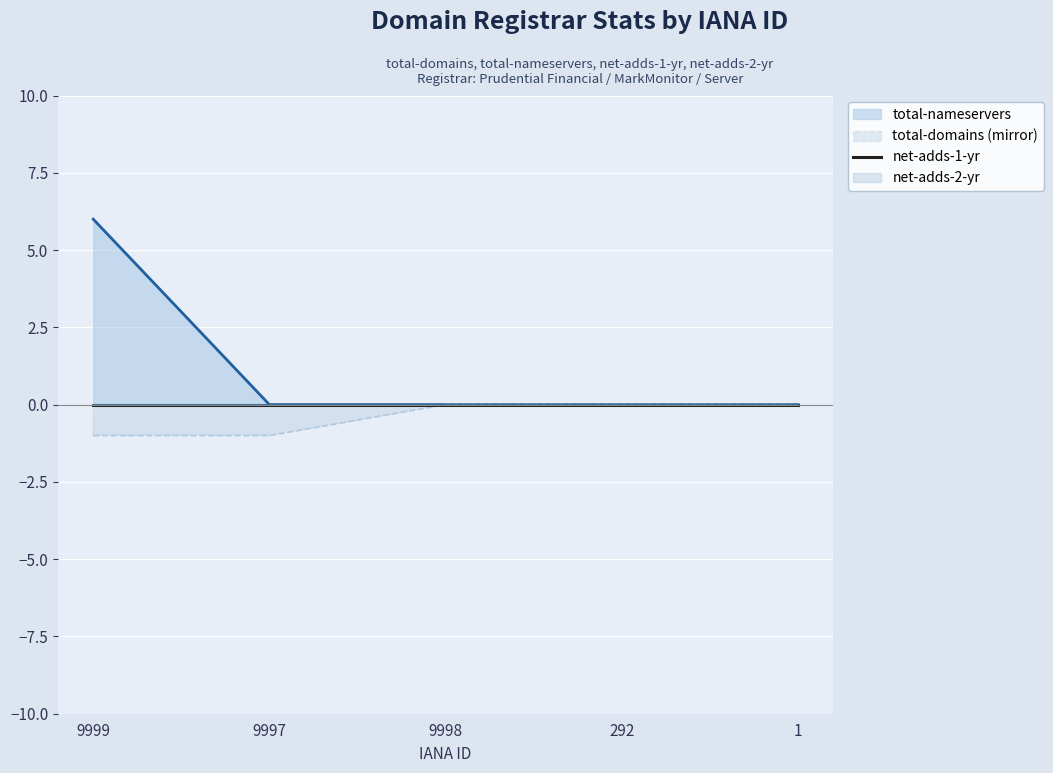

The total-domains (mirror) series shows 0 at 292. True or false?

True